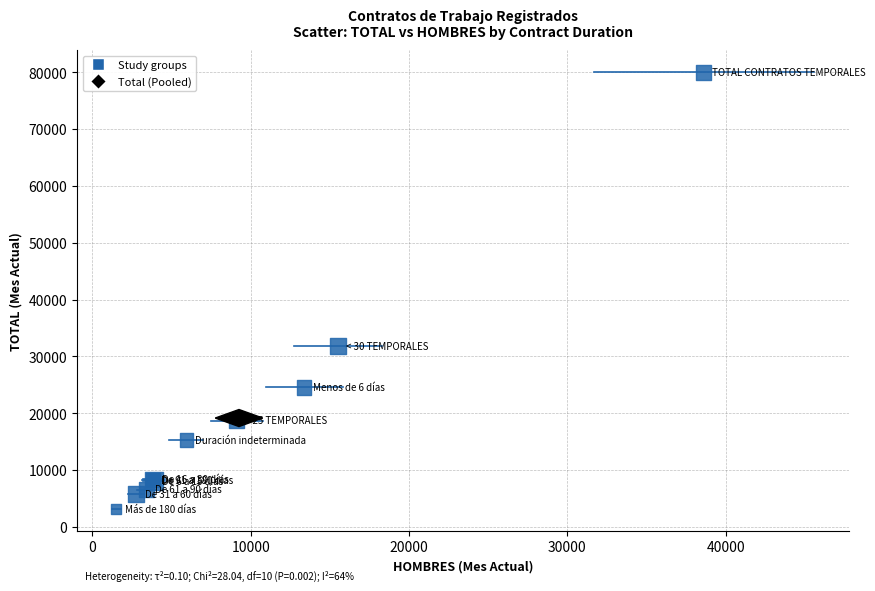

What Y value in the scatter plot is closest to 41582?

31874